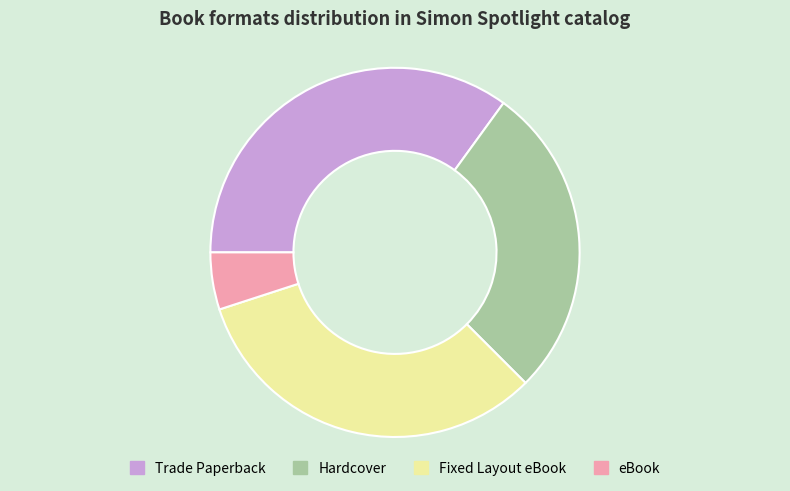

True or false: Hardcover accounts for 13% of the total.

False